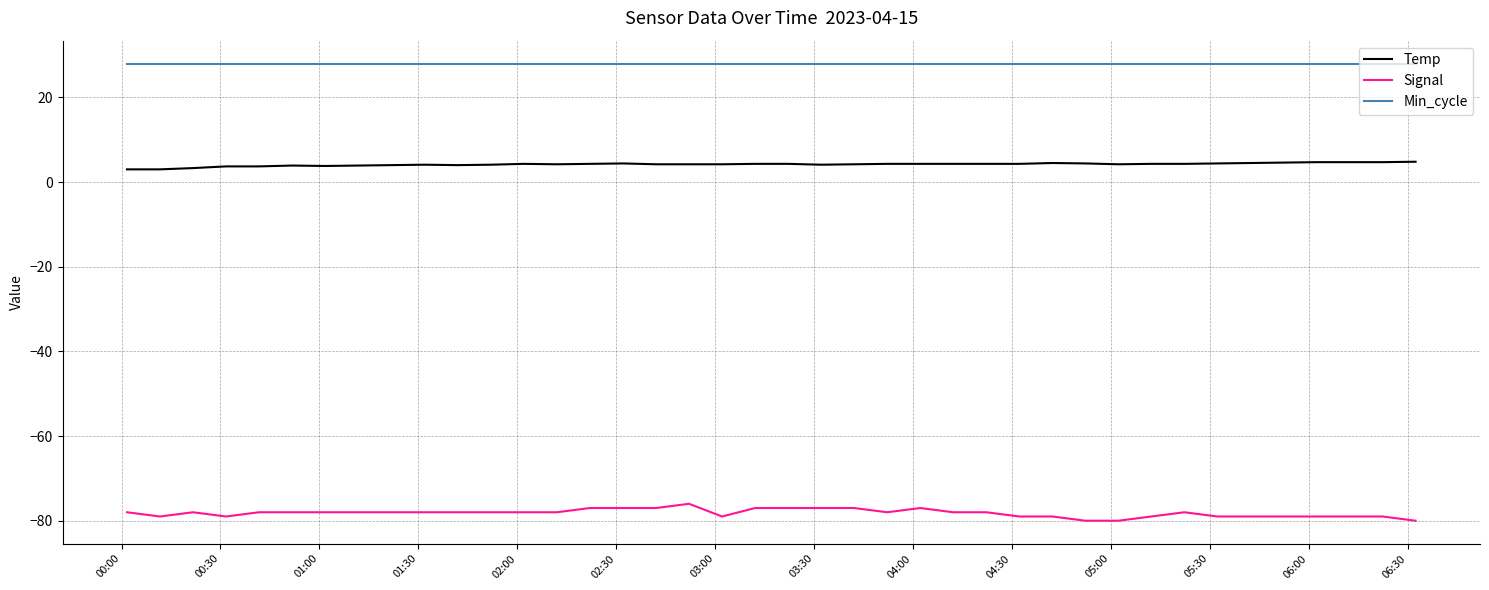

What is the minimum value for Temp?

3.0